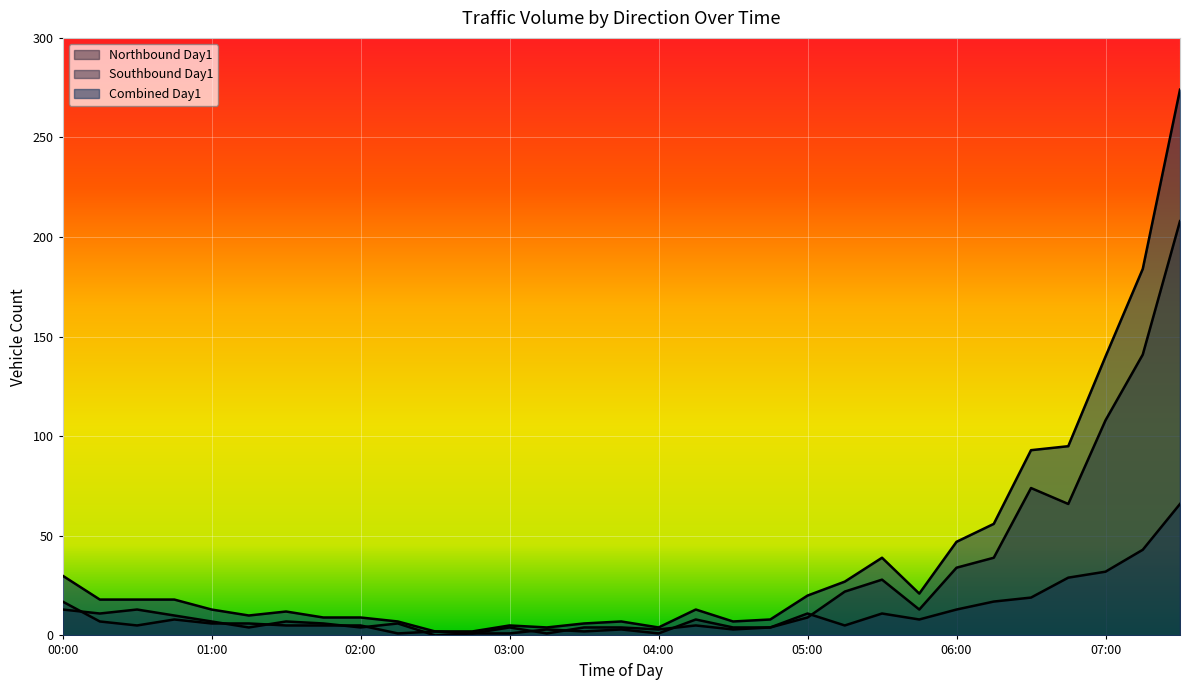

Which label corresponds to the smallest value in the chart?

02:30